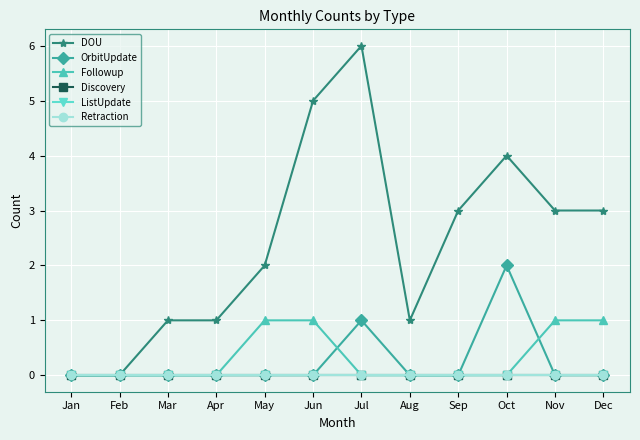

What is the total value across all series at Jun?

6